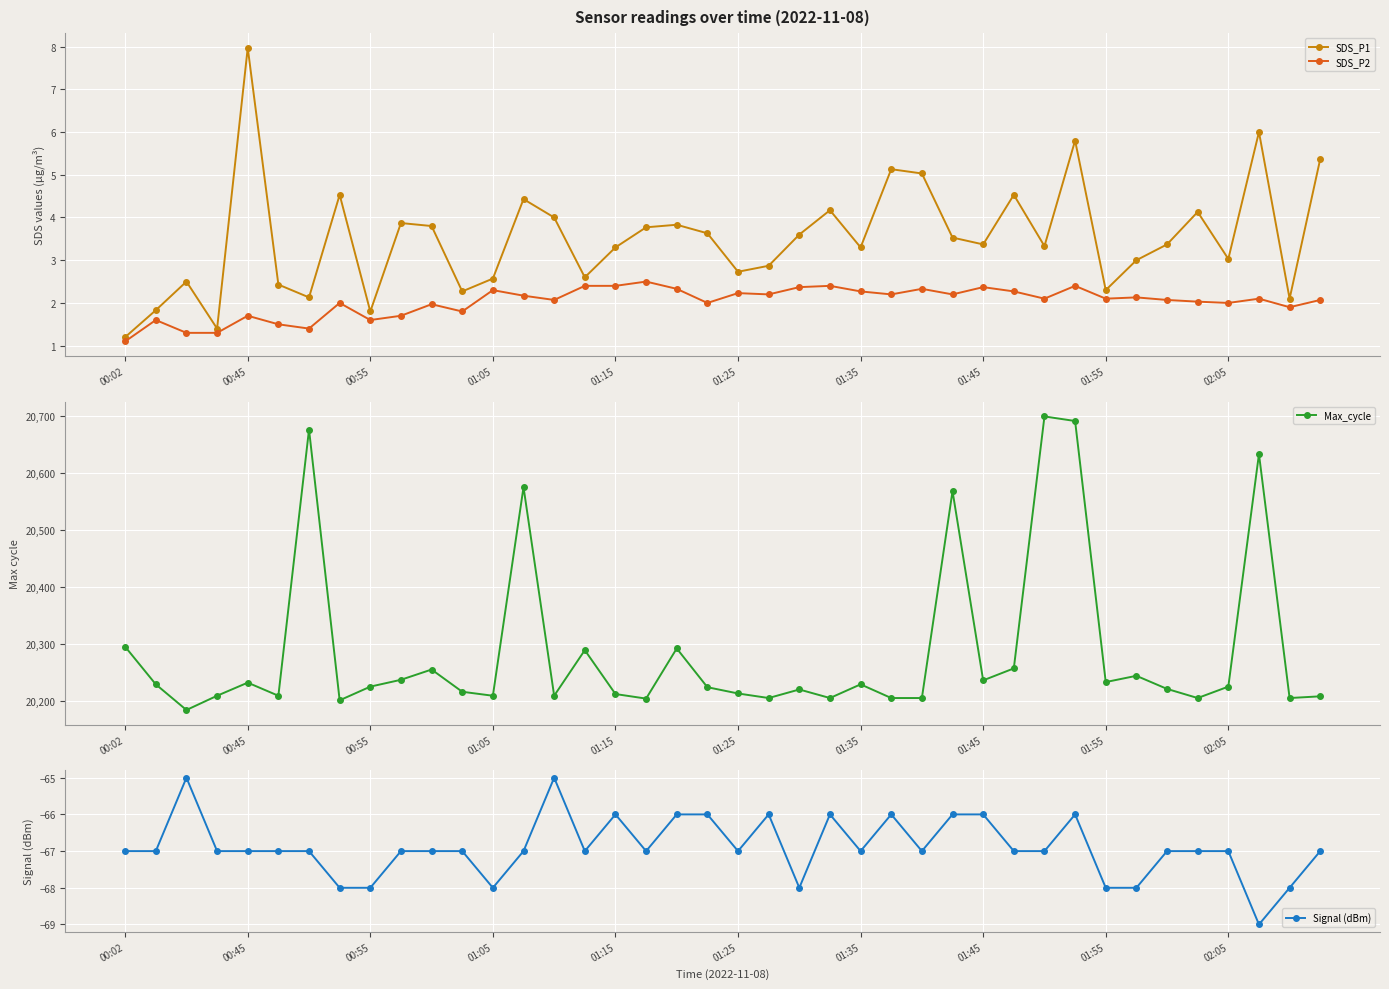

How many lines are shown in the chart?

4